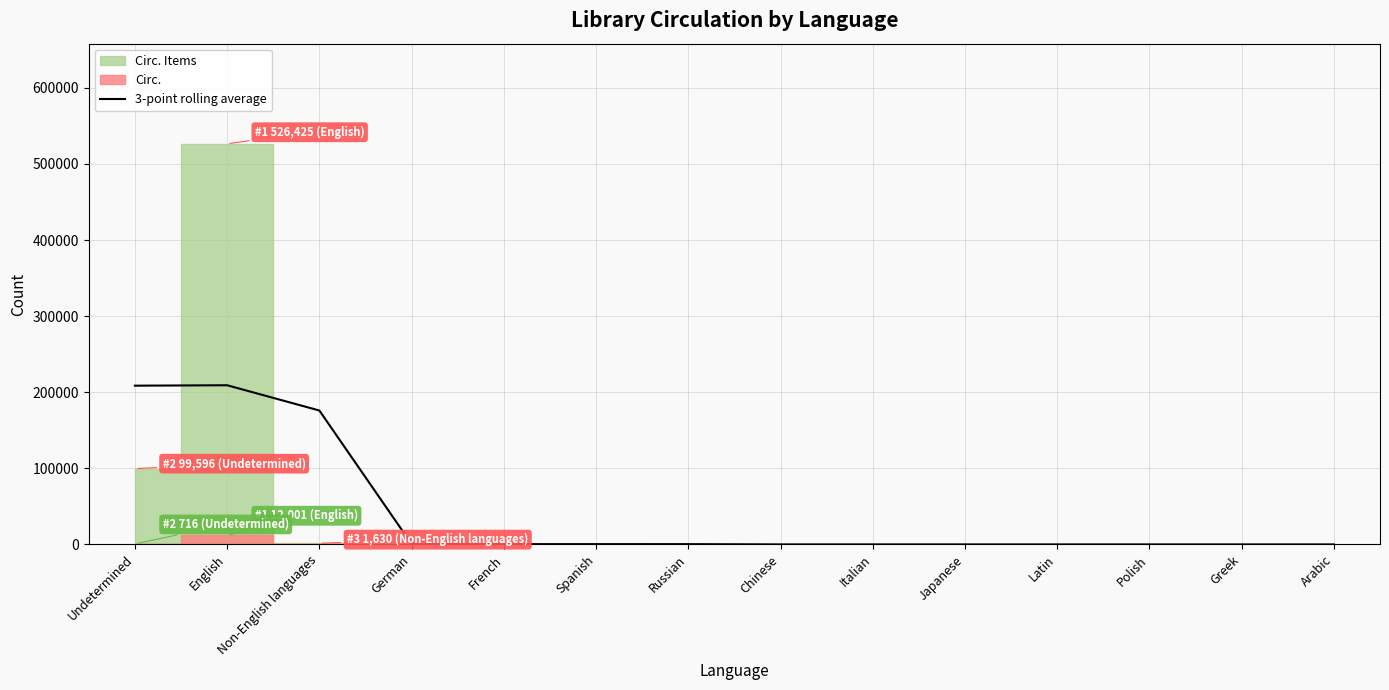

Reading right to left, extract all data points from this chart.

4.0	5.0	5.3	8.3	12.0	16.7	20.0	416.3	445.3	458.7	601.0	176039.7	209217.0	208673.7